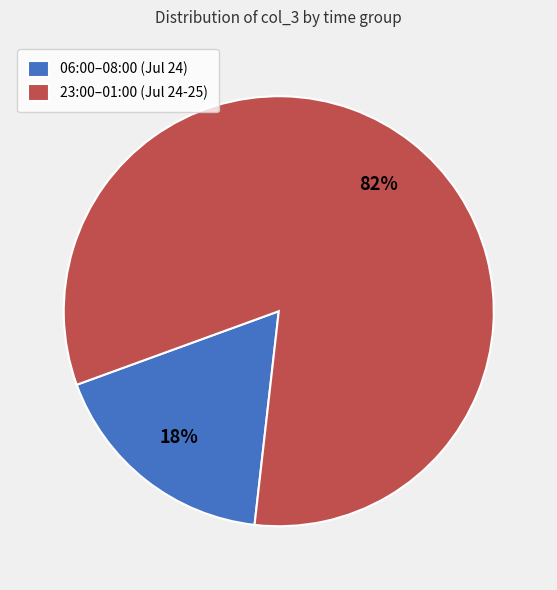

What is the largest slice in the pie chart?

23:00–01:00 (Jul 24-25)